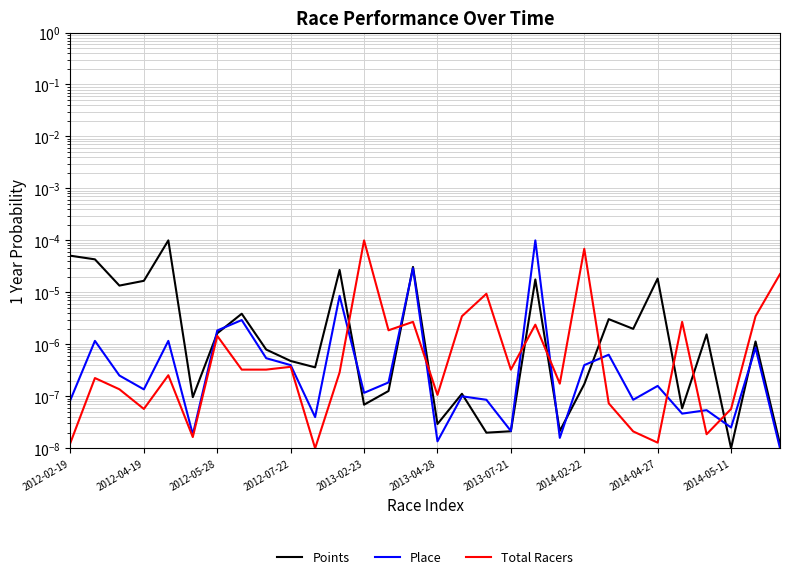

Is the value of Total Racers at 13 greater than the value of Points at 13?

Yes